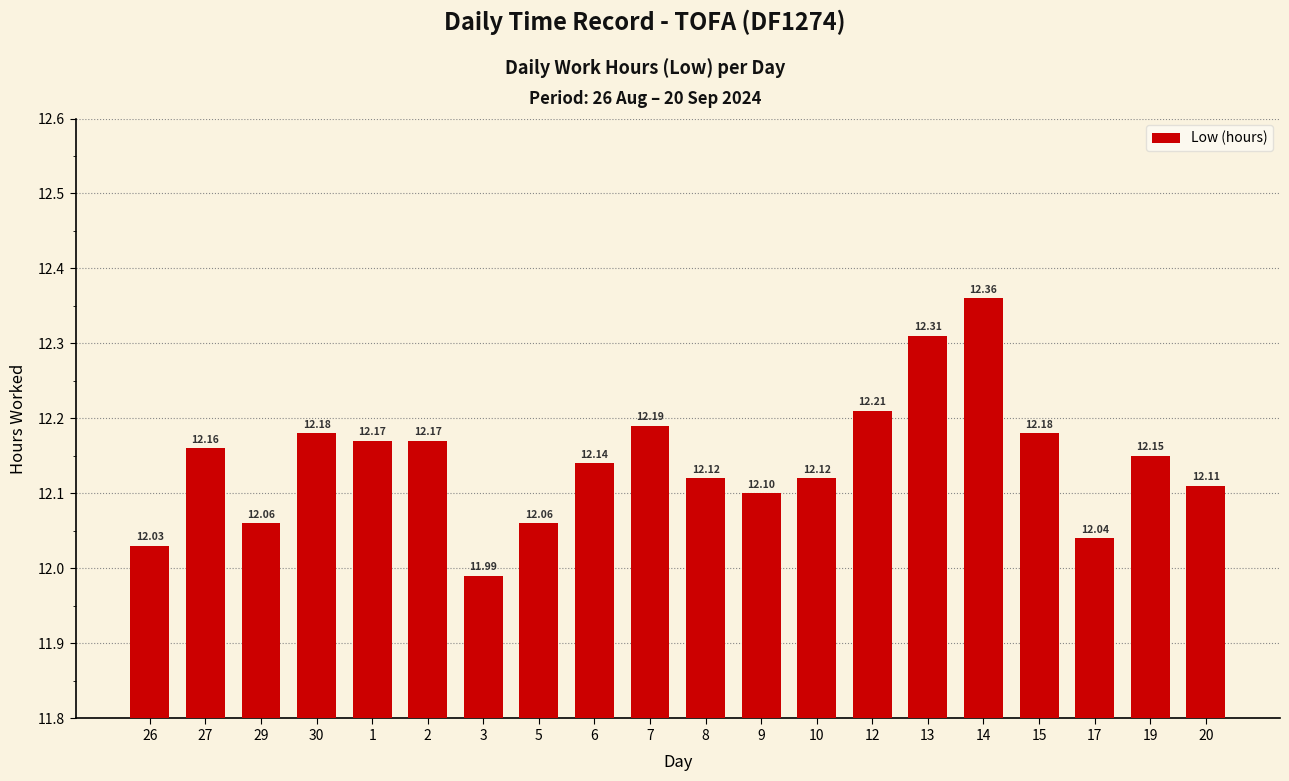

What is the difference between the second highest and minimum values?

0.3